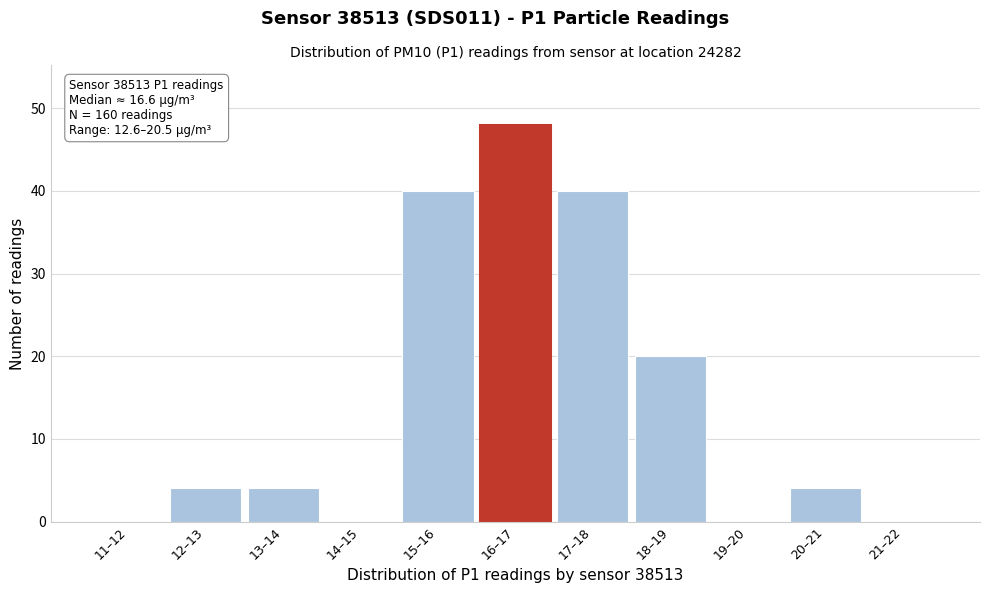

The chart shows a value of 48 at 16–17. True or false?

True